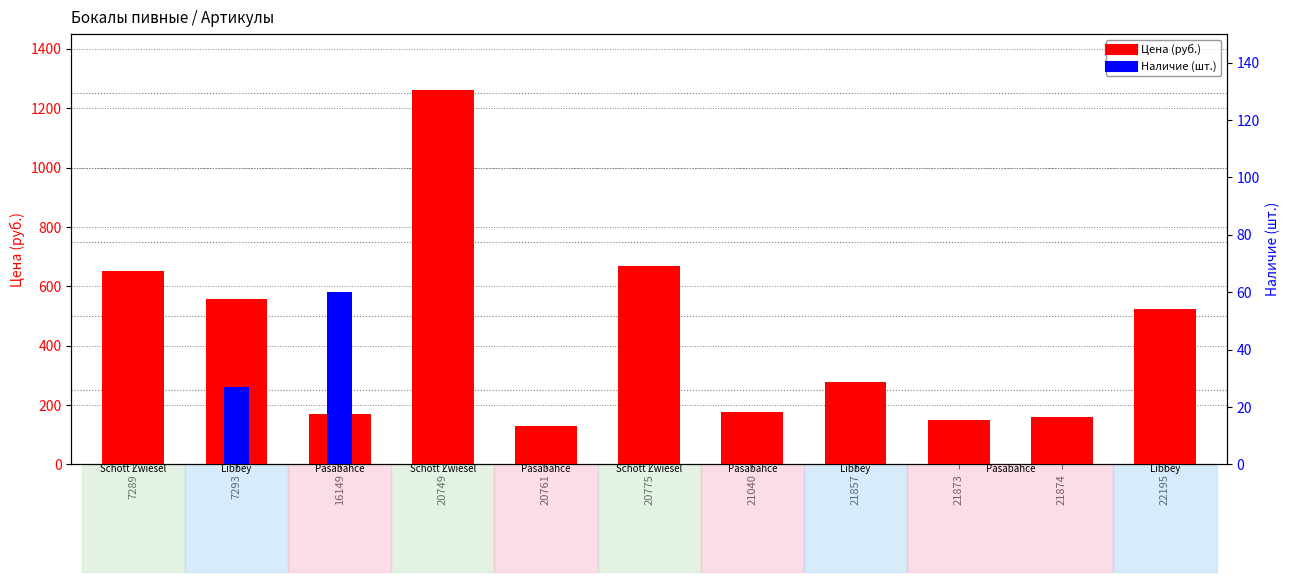

What is the spread (max minus min) of values at 20761?

130